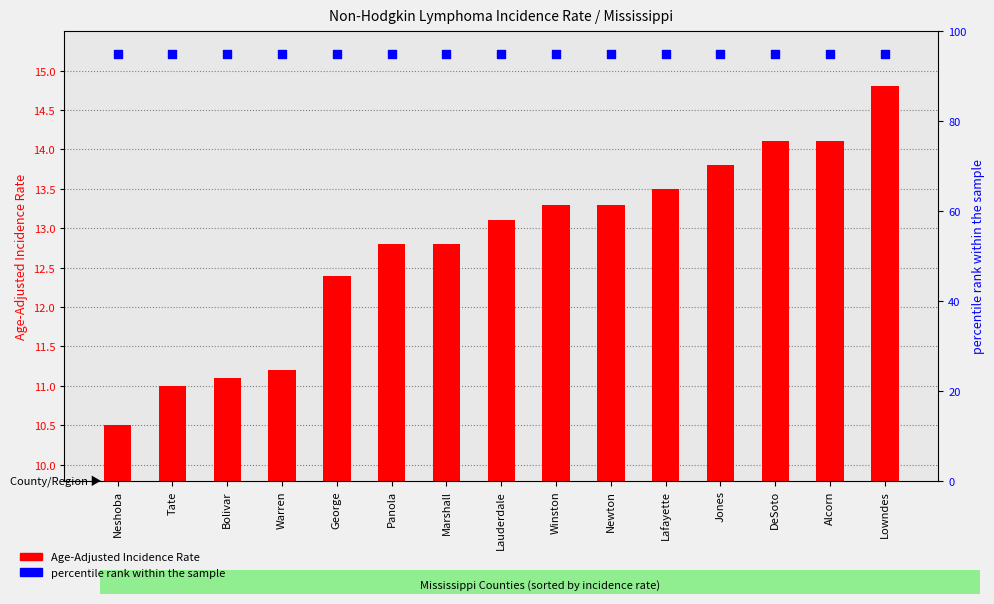

At which category is the sum across all series the highest?

Lowndes